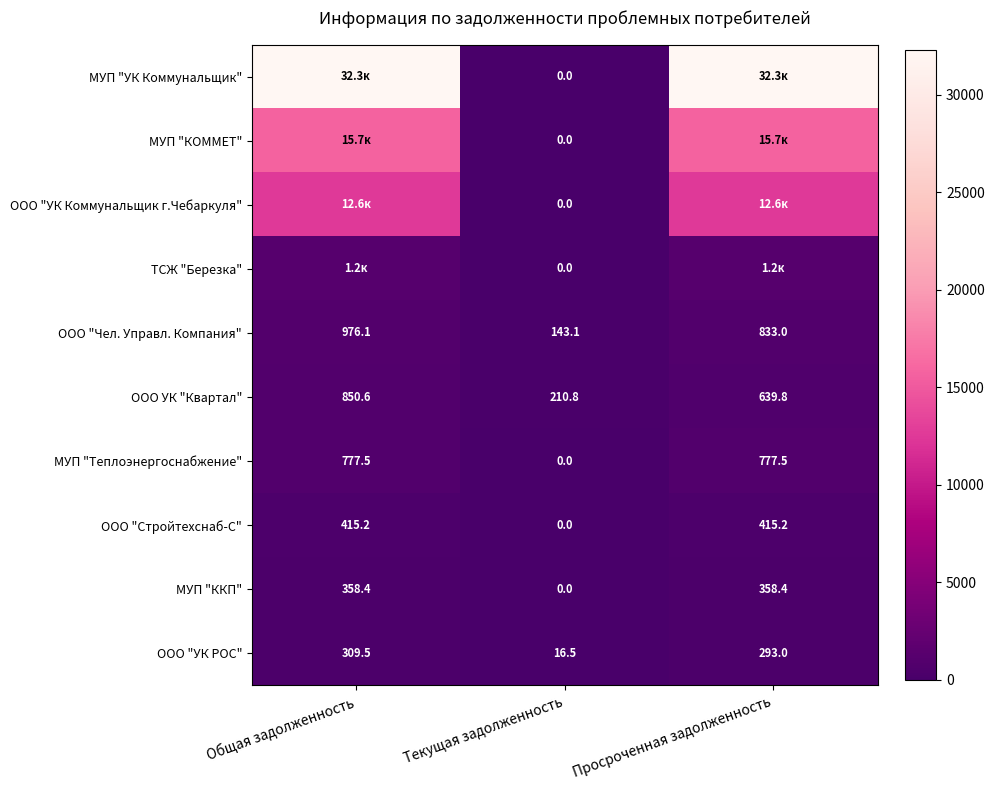

Which category has the lowest value in the ООО "Стройтехснаб-С" series?

Текущая задолженность